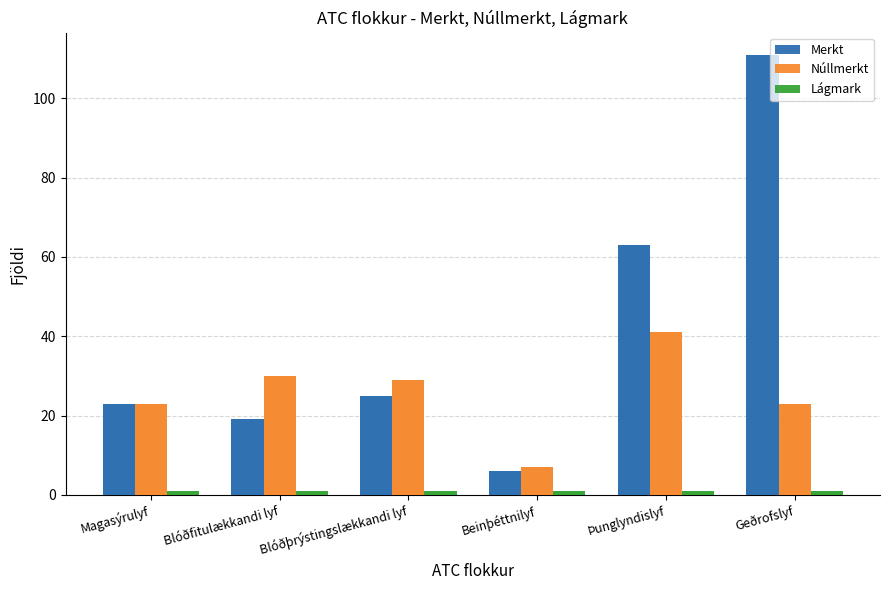

Reading right to left, what are all the values shown in this chart?

Merkt: Geðrofslyf=111	Þunglyndislyf=63	Beinþéttnilyf=6	Blóðþrýstingslækkandi lyf=25	Blóðfitulækkandi lyf=19	Magasýrulyf=23
Núllmerkt: Geðrofslyf=23	Þunglyndislyf=41	Beinþéttnilyf=7	Blóðþrýstingslækkandi lyf=29	Blóðfitulækkandi lyf=30	Magasýrulyf=23
Lágmark: Geðrofslyf=1	Þunglyndislyf=1	Beinþéttnilyf=1	Blóðþrýstingslækkandi lyf=1	Blóðfitulækkandi lyf=1	Magasýrulyf=1